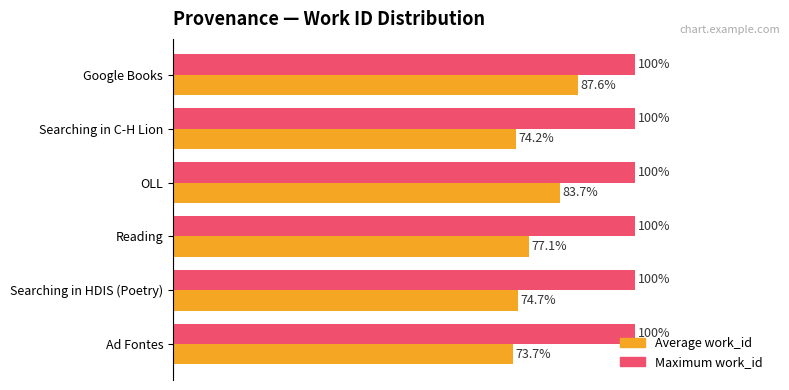

Rank the series by their maximum value, from lowest to highest.

Average work_id, Maximum work_id